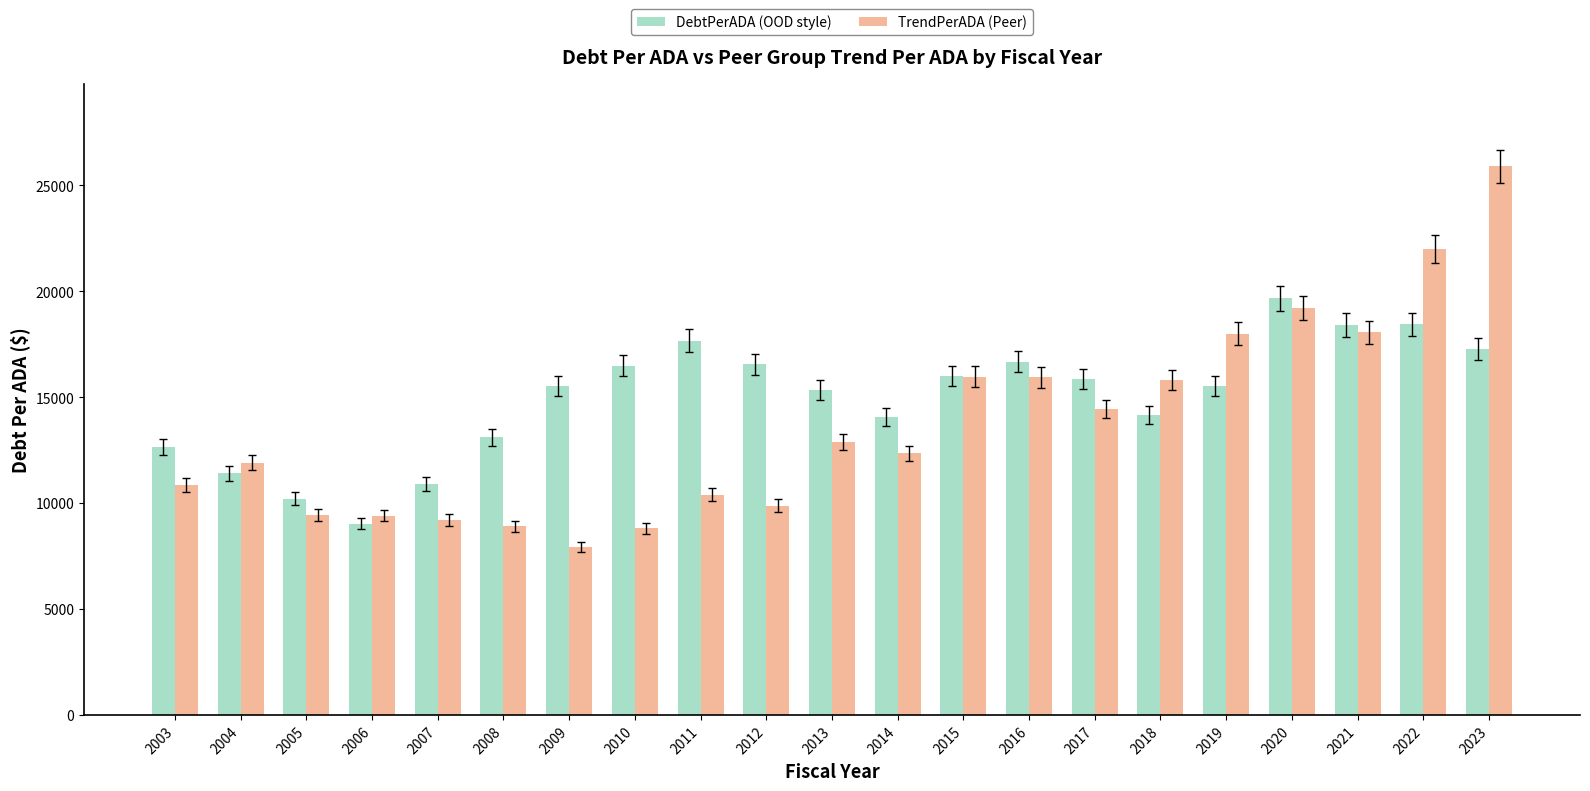

At which label does TrendPerADA (Peer) reach its peak?

2023